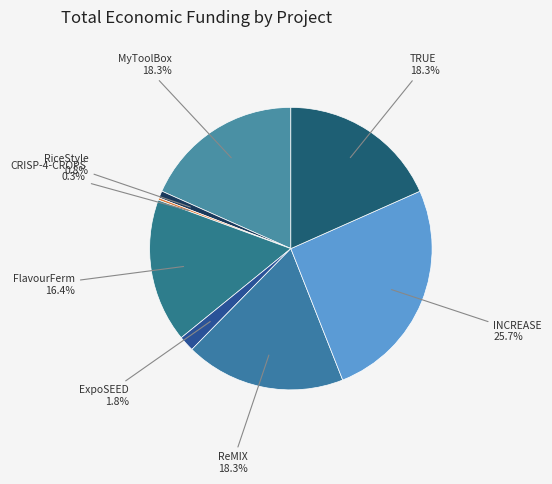

Is MyToolBox the majority of the pie?

No